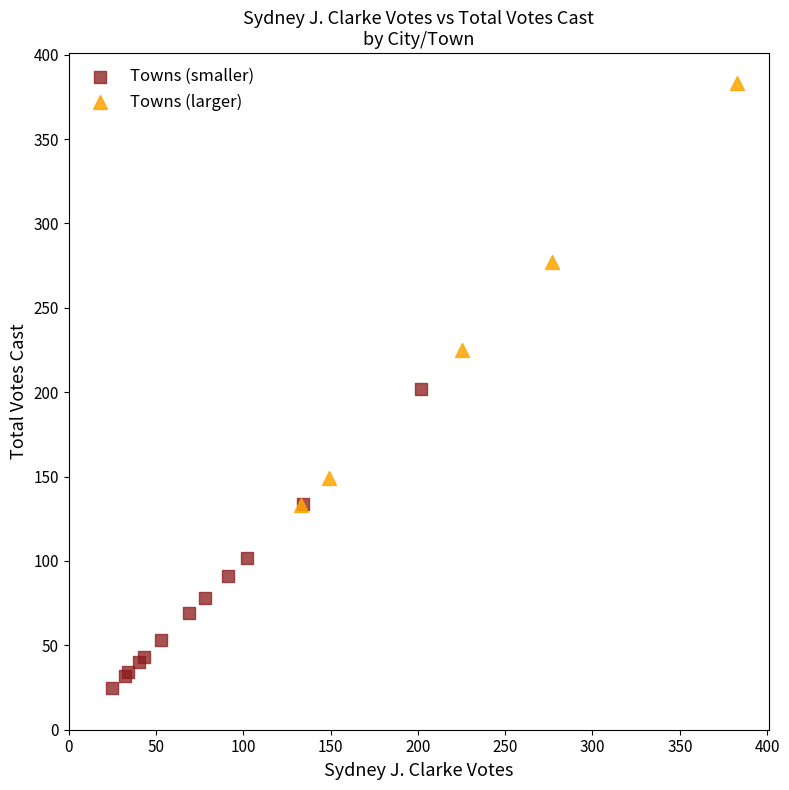

Which series contains the lowest Y value?

Towns (smaller)